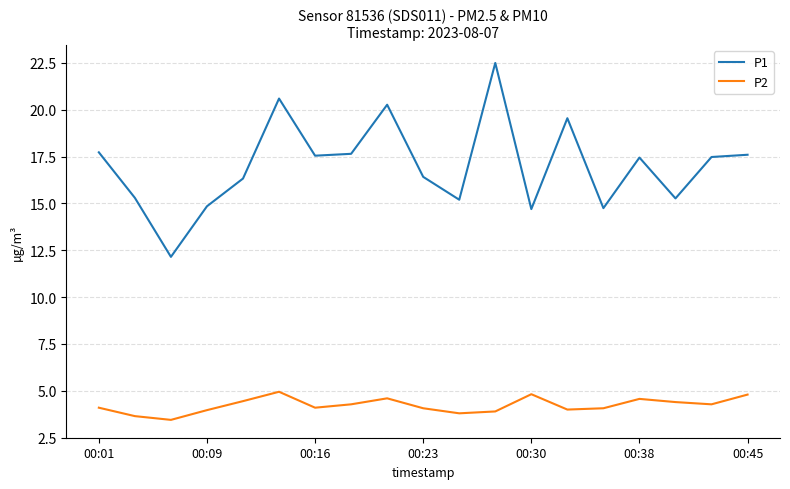

Rank the series by their maximum value, from highest to lowest.

P1, P2